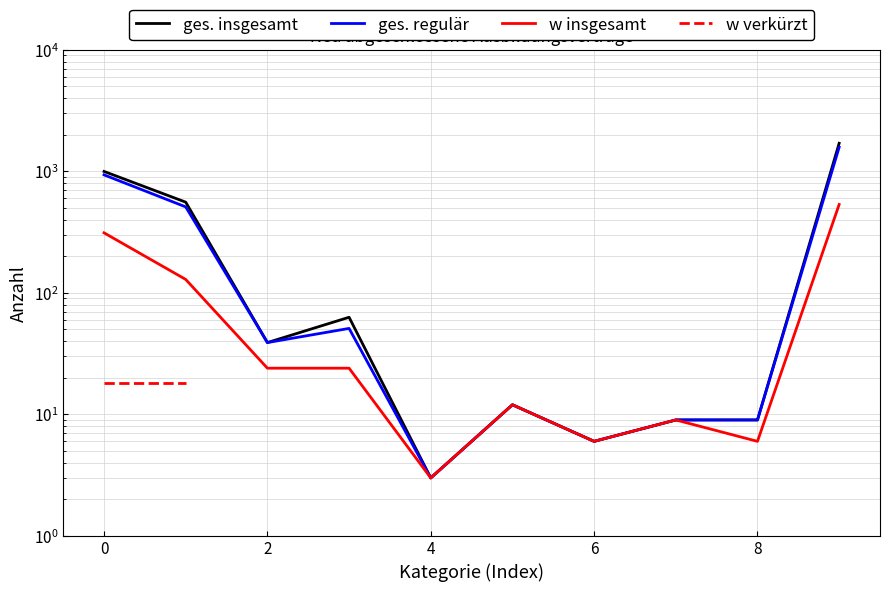

Rank the series by their maximum value, from lowest to highest.

w verkürzt, w insgesamt, ges. regulär, ges. insgesamt